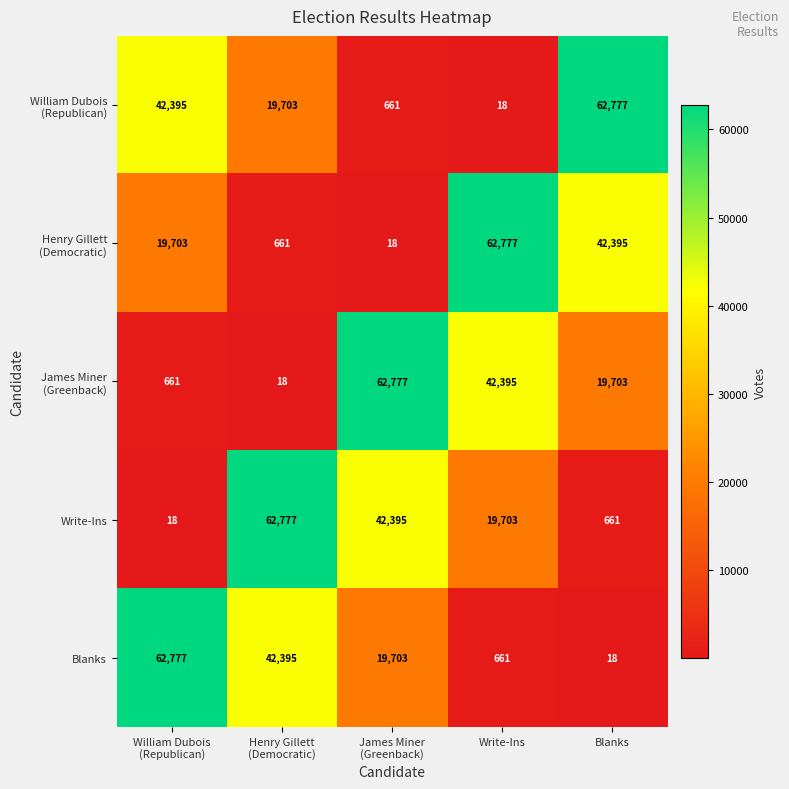

What is the greatest value displayed?

62777